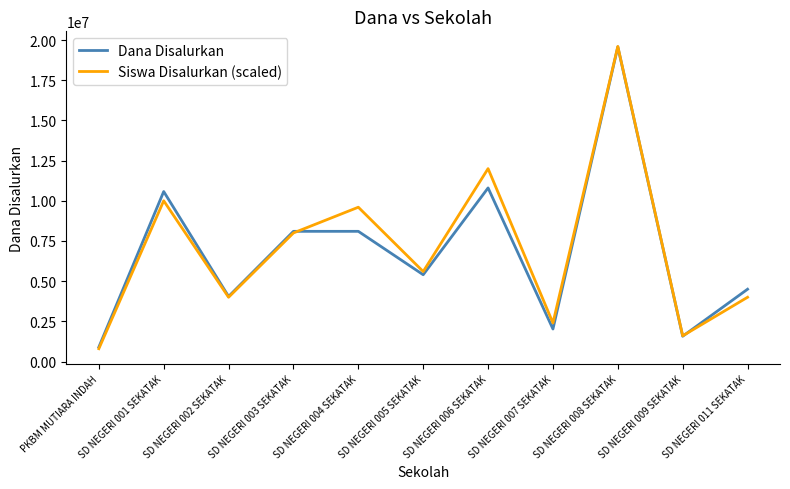

Where does the Dana Disalurkan series first go above 5400000?

SD NEGERI 001 SEKATAK